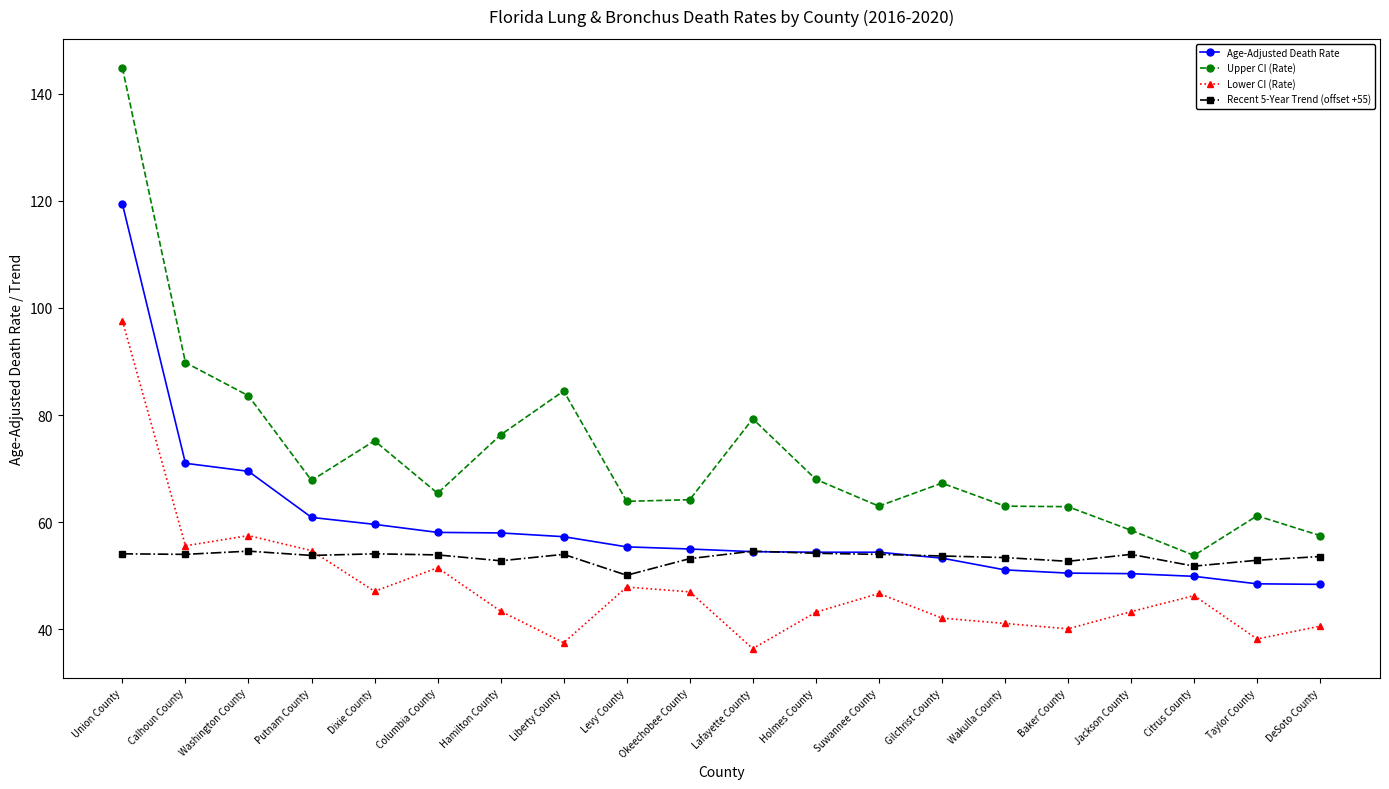

True or false: Age-Adjusted Death Rate and Upper CI (Rate) intersect in this chart.

False